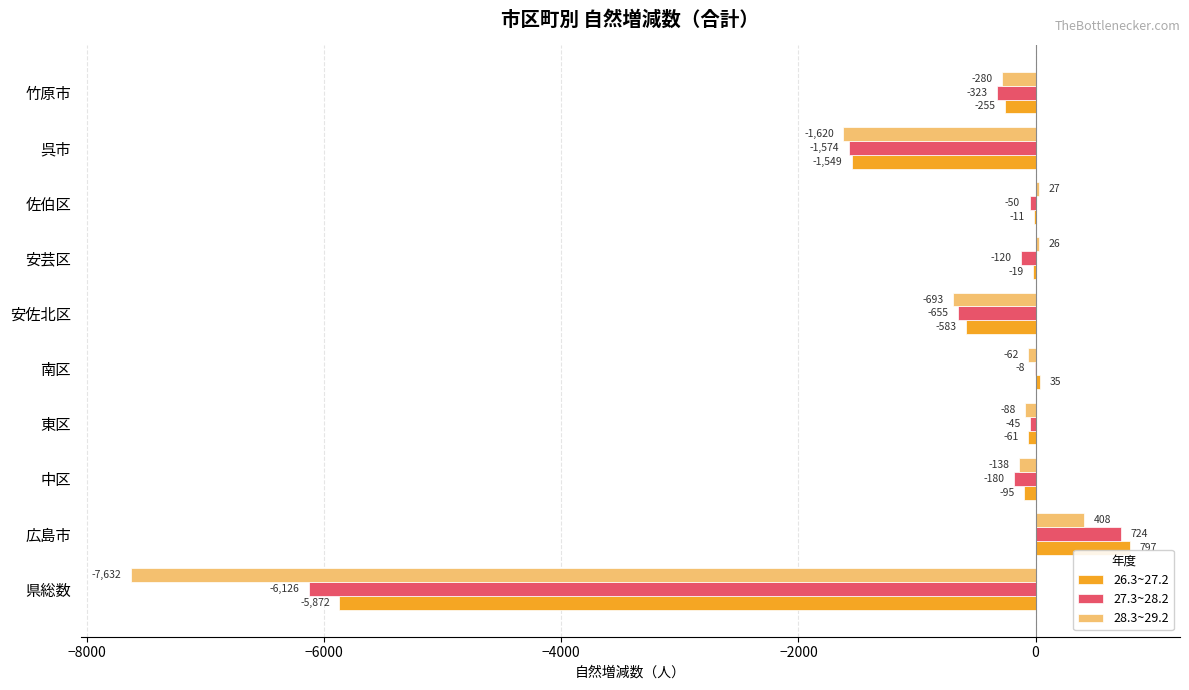

Count the number of data series in this chart.

3